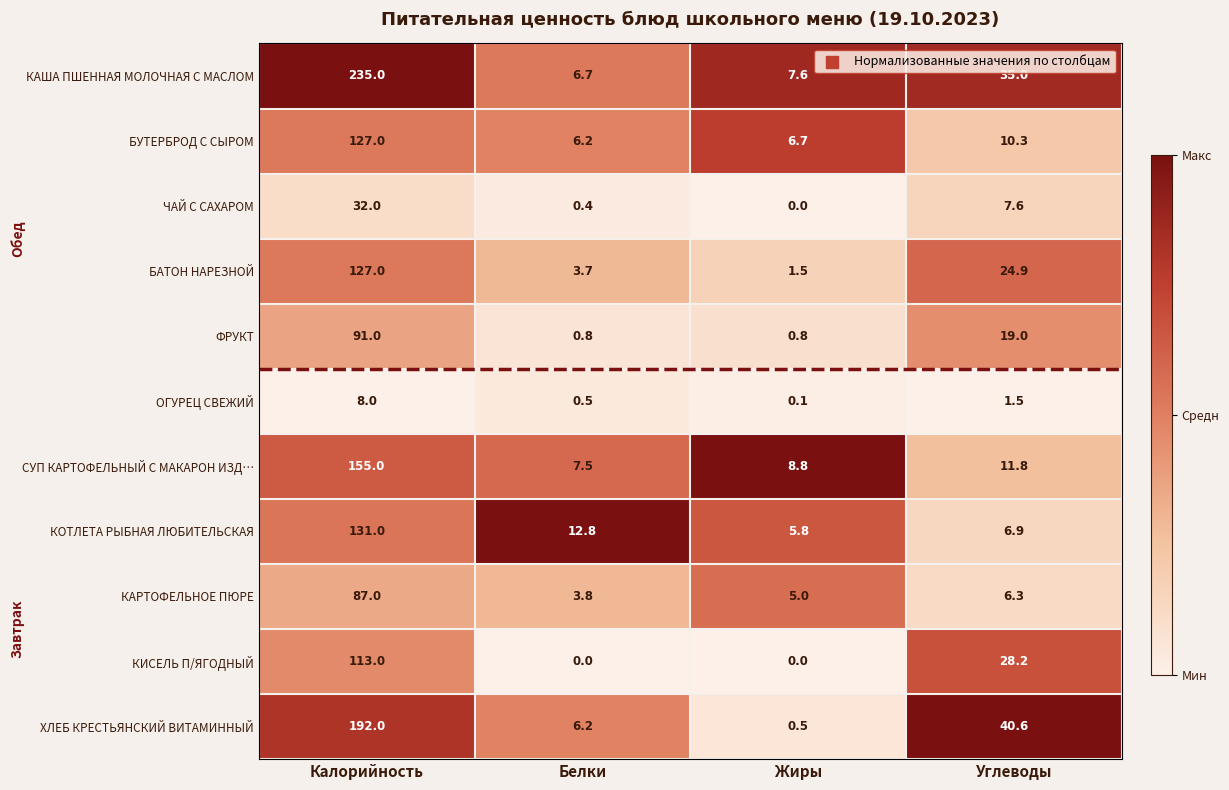

Which series changed the most between Калорийность and Углеводы?

КАША ПШЕННАЯ МОЛОЧНАЯ С МАСЛОМ